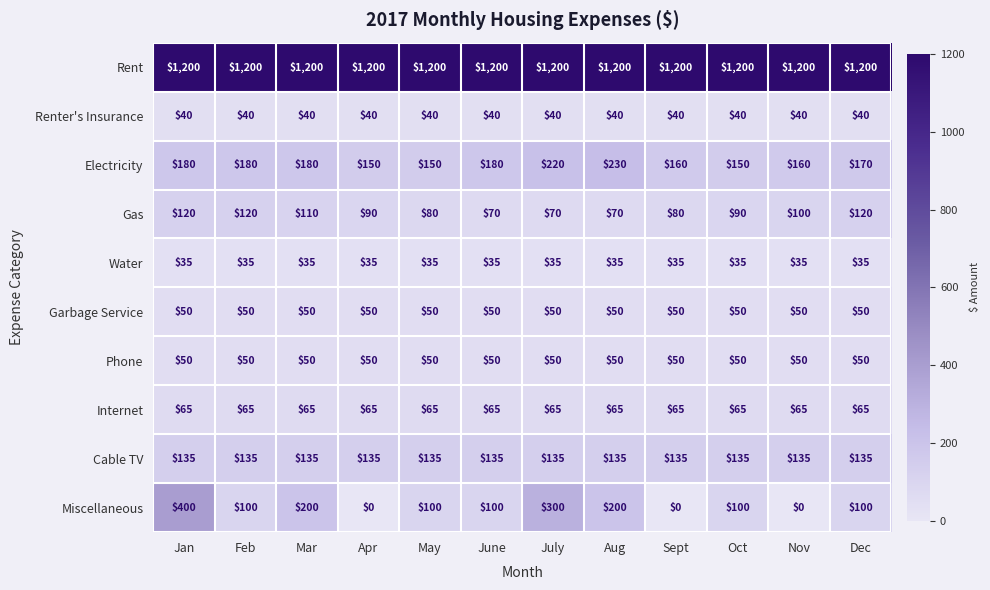

What is the average value of the Garbage Service series?

50